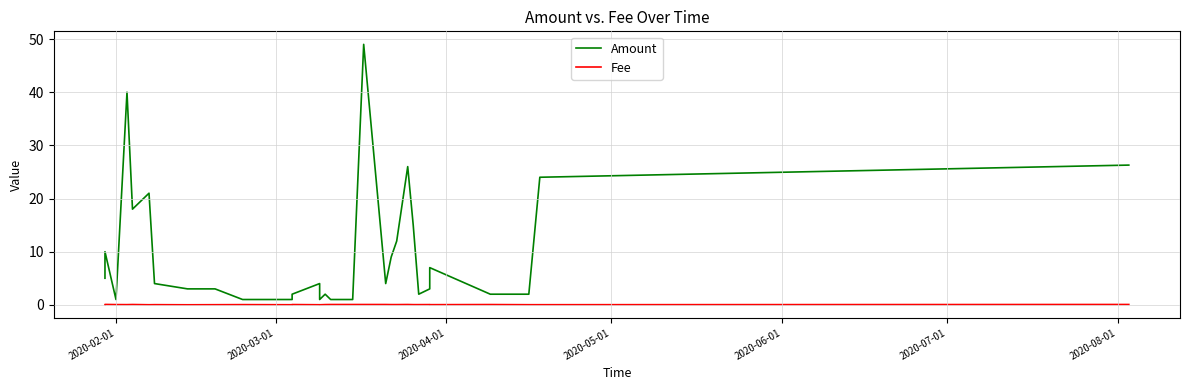

True or false: Fee has a value of 0.0 at 7.

False